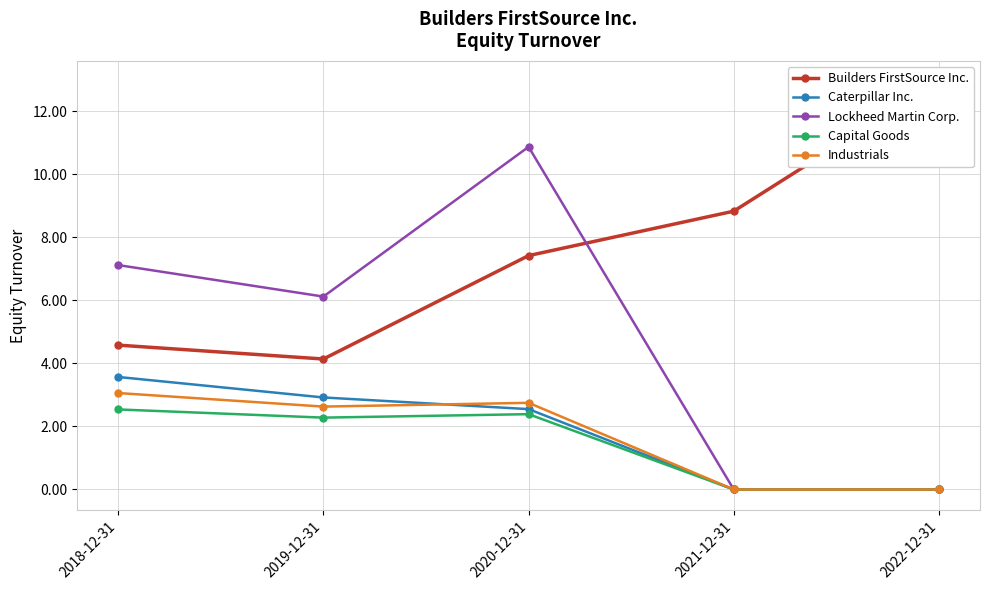

Is the value of Builders FirstSource Inc. at 2018-12-31 greater than the value of Lockheed Martin Corp. at 2022-12-31?

Yes